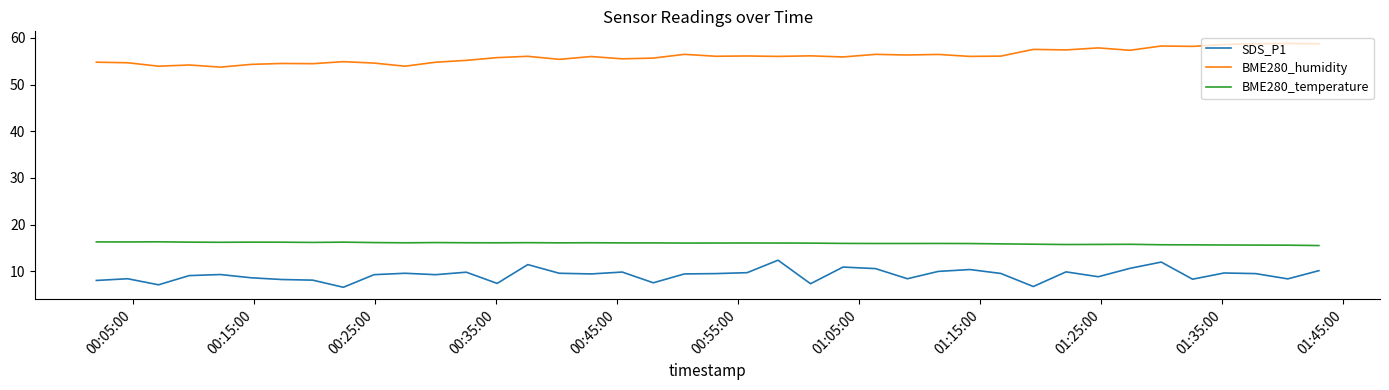

Rank the series by their maximum value, from lowest to highest.

SDS_P1, BME280_temperature, BME280_humidity